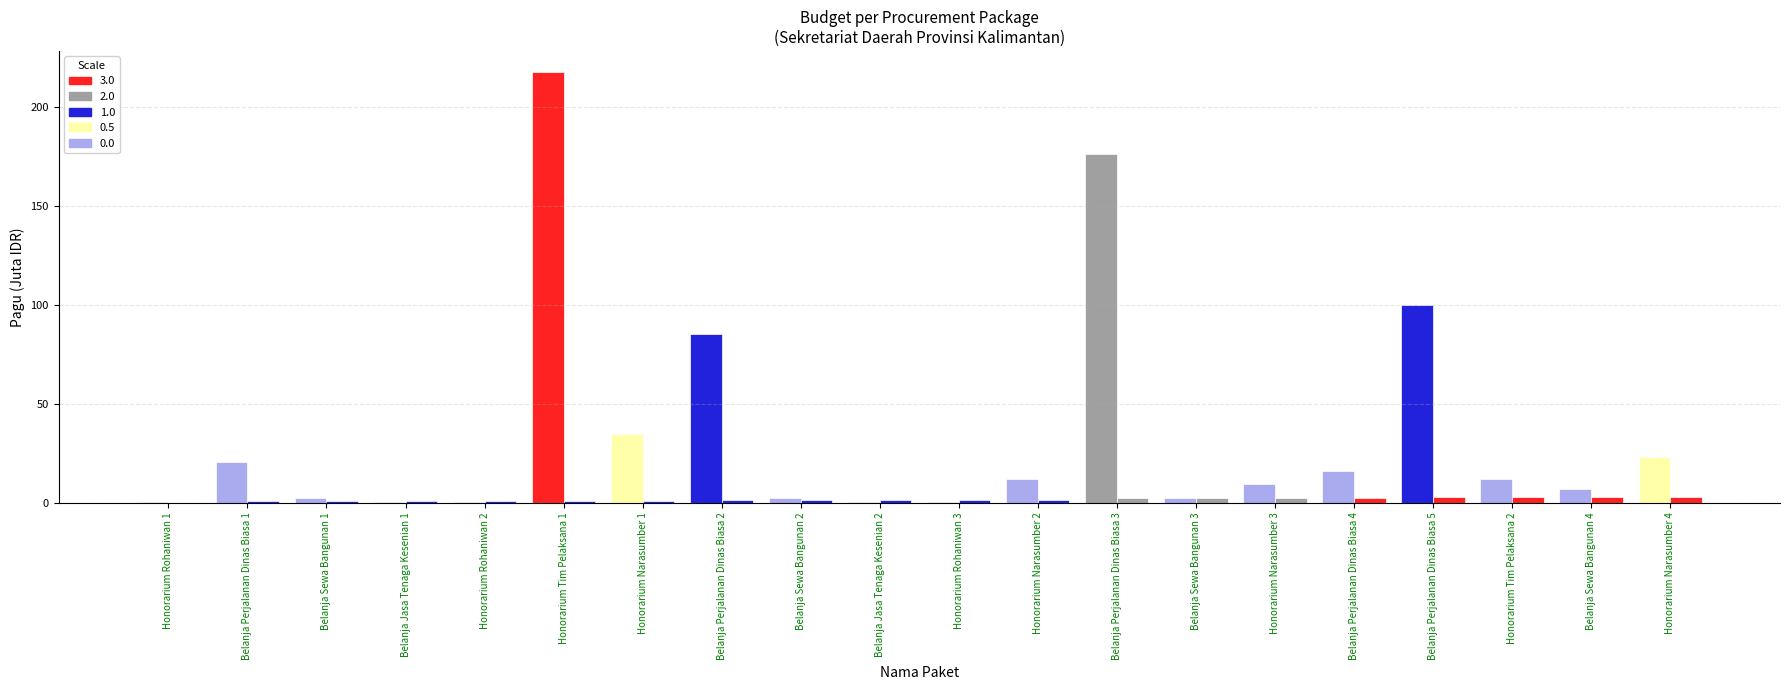

How many categories are shown in the chart?

20